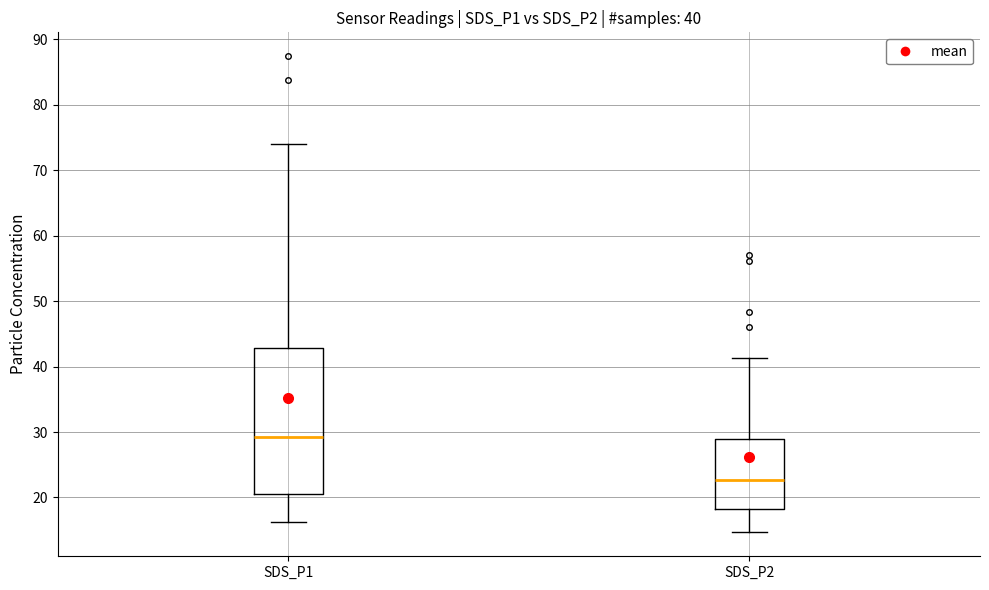

Which box is the tallest, from its lower edge to its upper edge?

SDS_P1